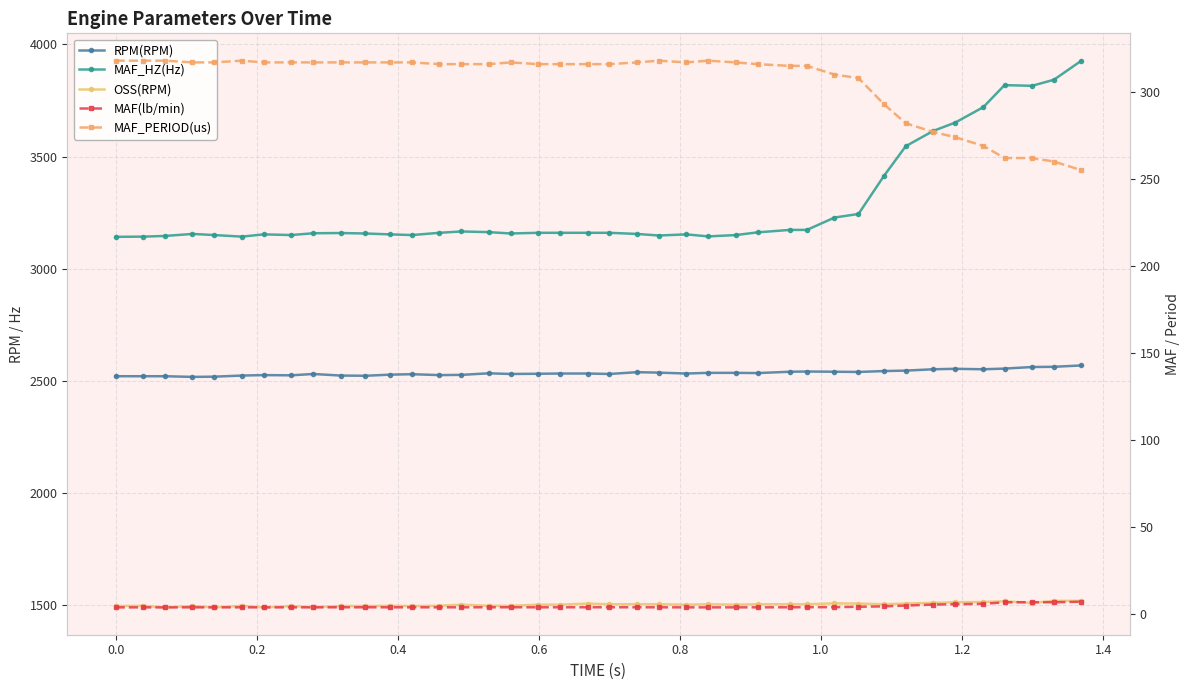

True or false: RPM(RPM) and OSS(RPM) intersect in this chart.

False